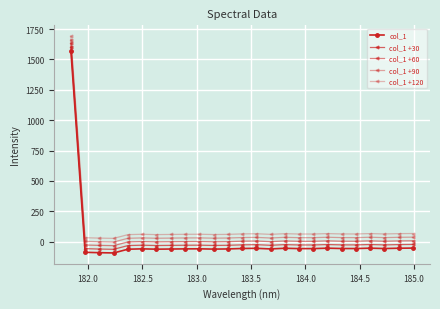

How many negative values does the col_1 series have?

24